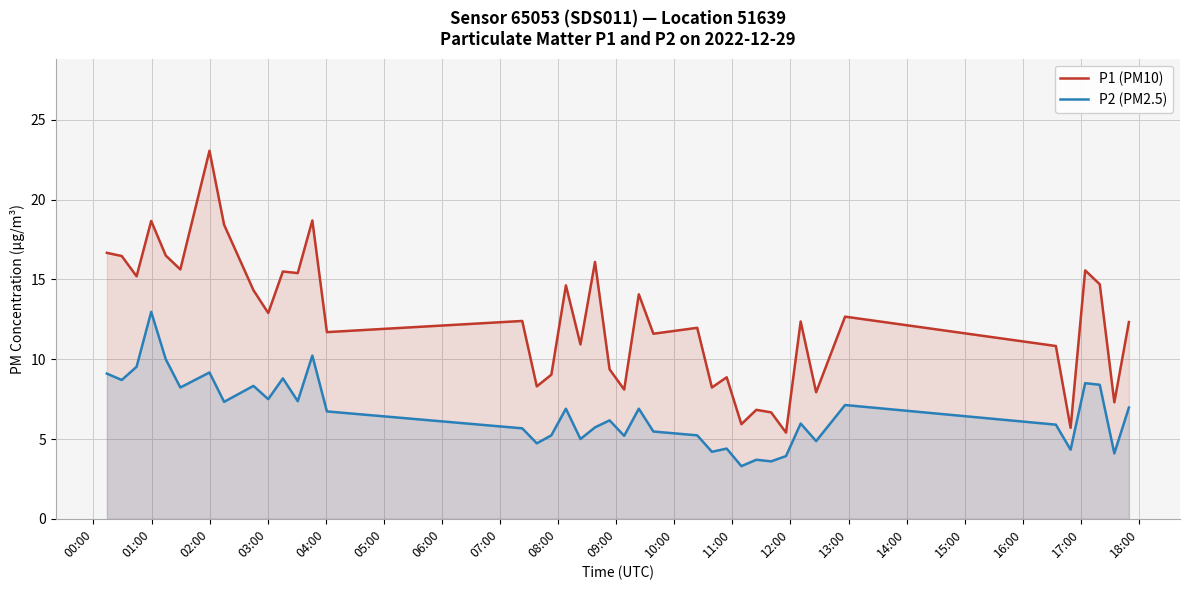

What is the minimum value shown in the chart?

3.3